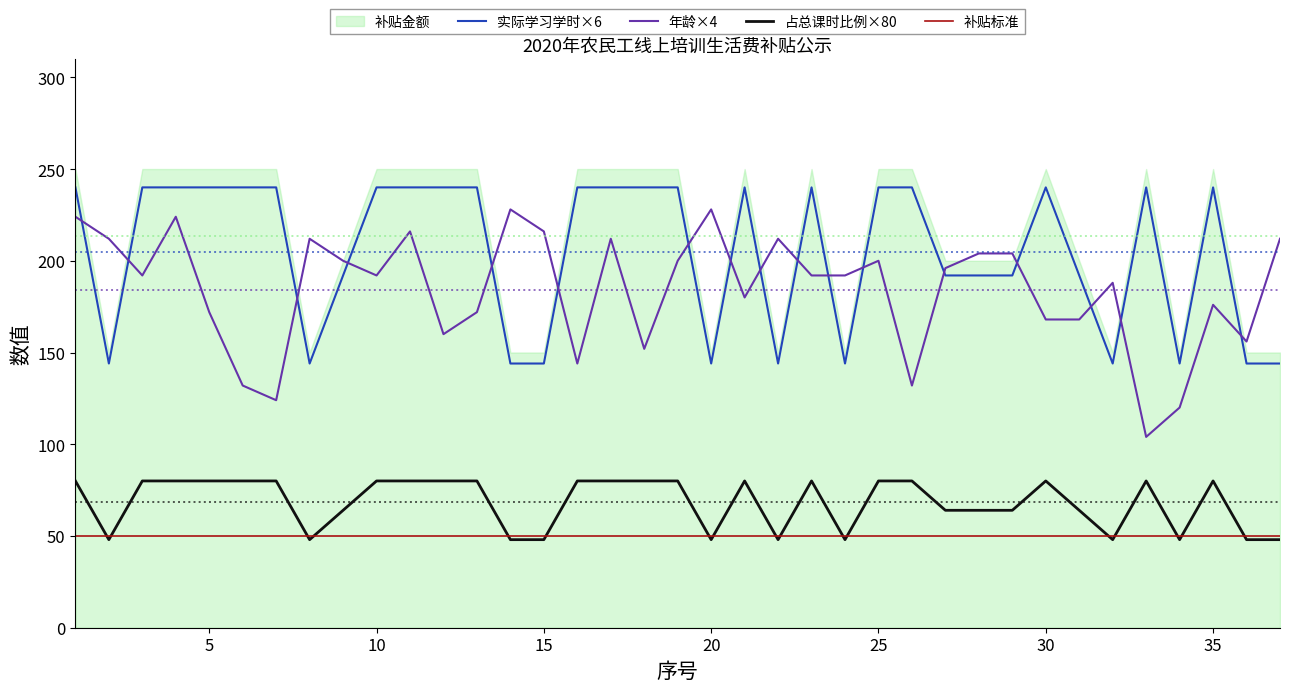

Is it true that 占总课时比例×80 equals 80 at 25?

True